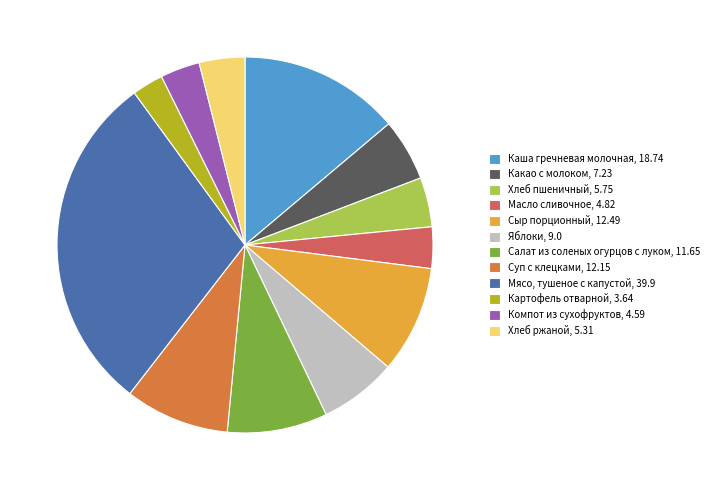

What is the smallest slice in the pie chart?

Картофель отварной